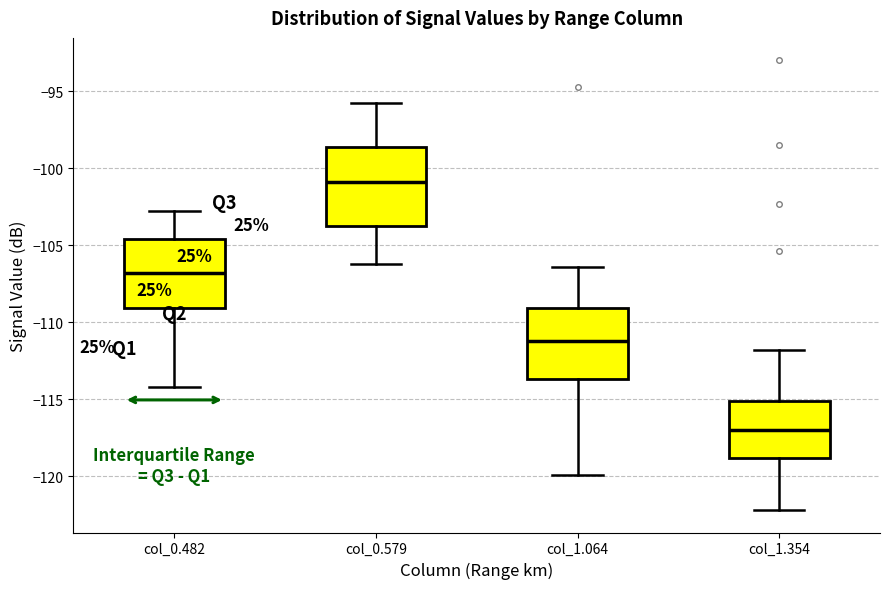

Reading left to right, read every box against the y-axis: the position of its median line, the range the box covers, and the ends of its whiskers. The values are not printed on the chart, so give them approximately, as read against the axis.

col_0.482: median -107.0, box -109.0 to -104.5, whiskers -114.0 to -103.0
col_0.579: median -101.0, box -103.5 to -98.5, whiskers -106.0 to -96.0
col_1.064: median -111.0, box -113.5 to -109.0, whiskers -120.0 to -106.5
col_1.354: median -117.0, box -119.0 to -115.0, whiskers -122.0 to -112.0